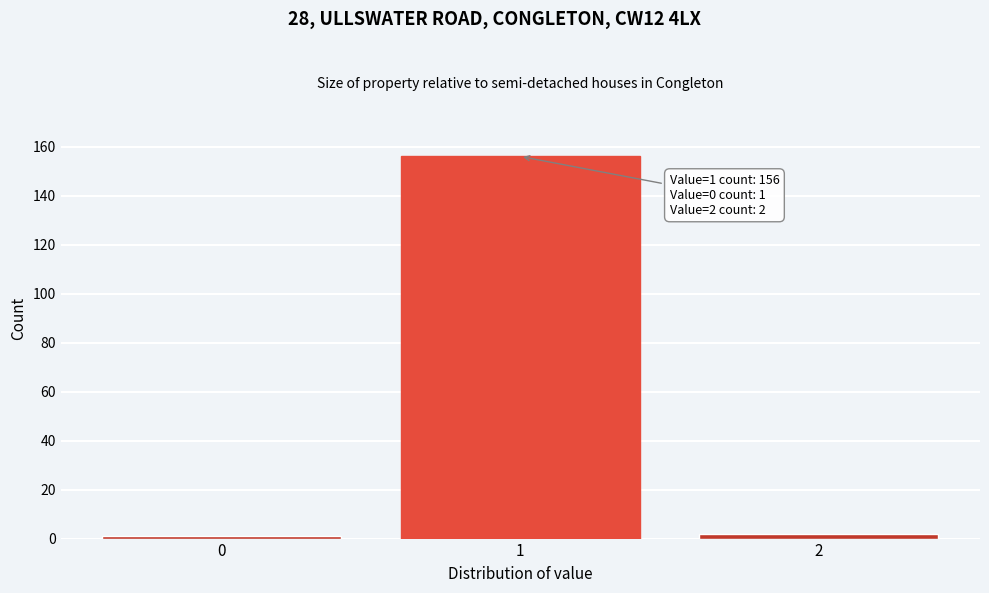

Reading left to right, extract all data points from this chart.

1	156	2